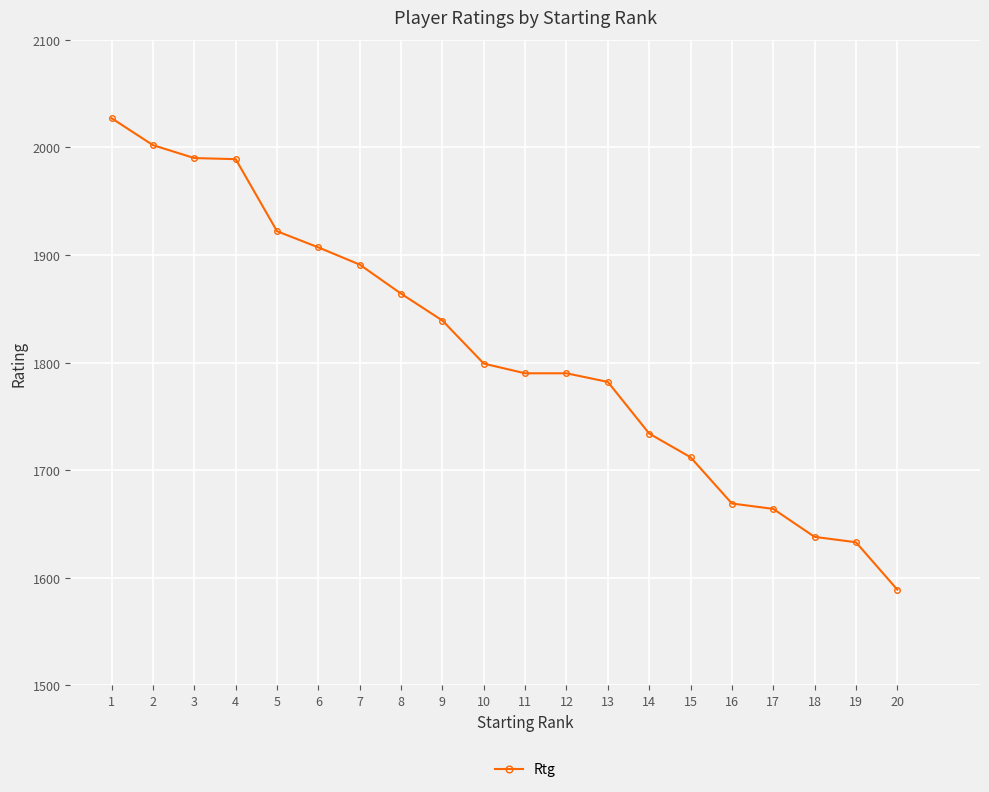

Count the number of data series in this chart.

1